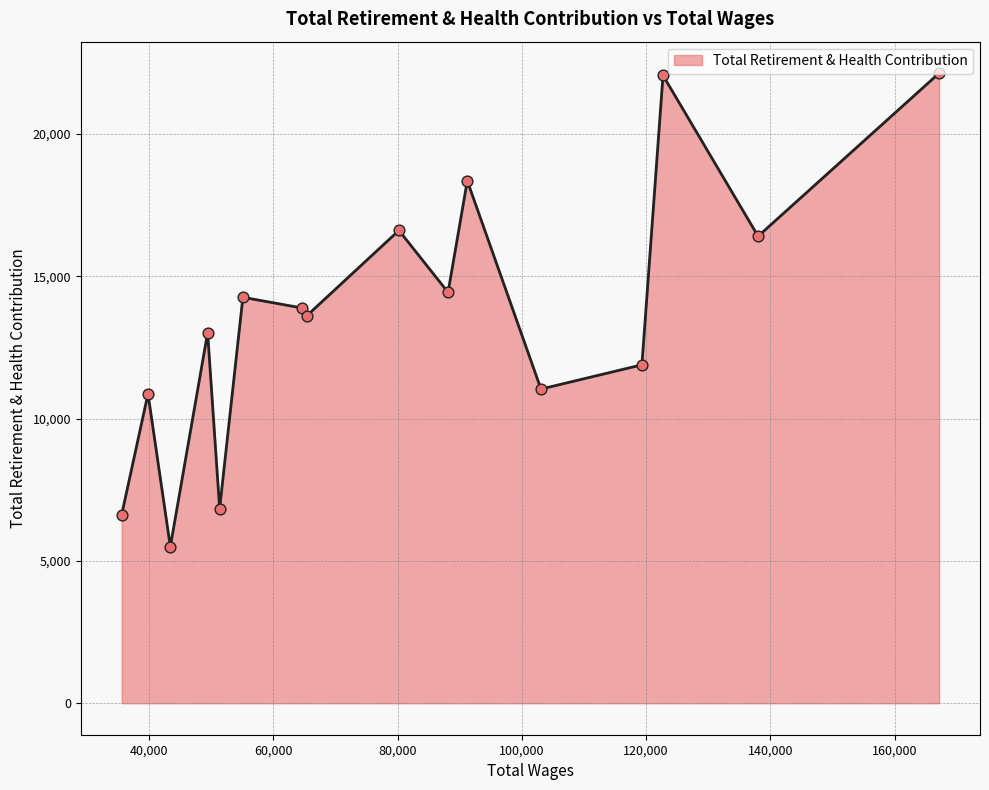

What is the greatest value displayed?

22142